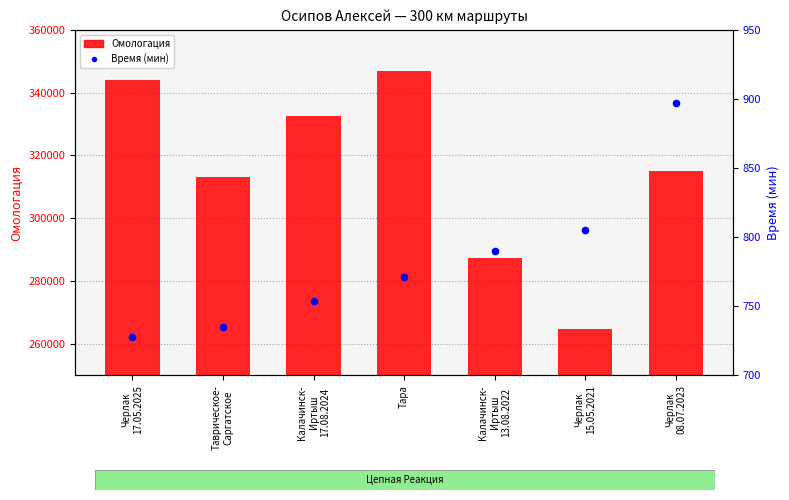

Which series has the widest spread of Y values?

Омологация